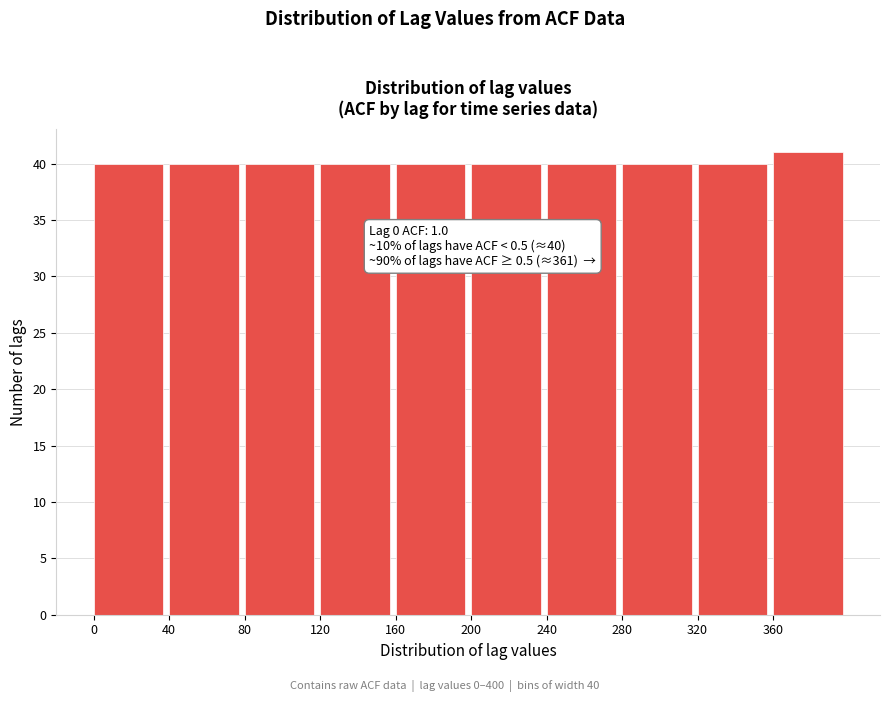

Over which range of the x-axis is the bar tallest?

360 to 400